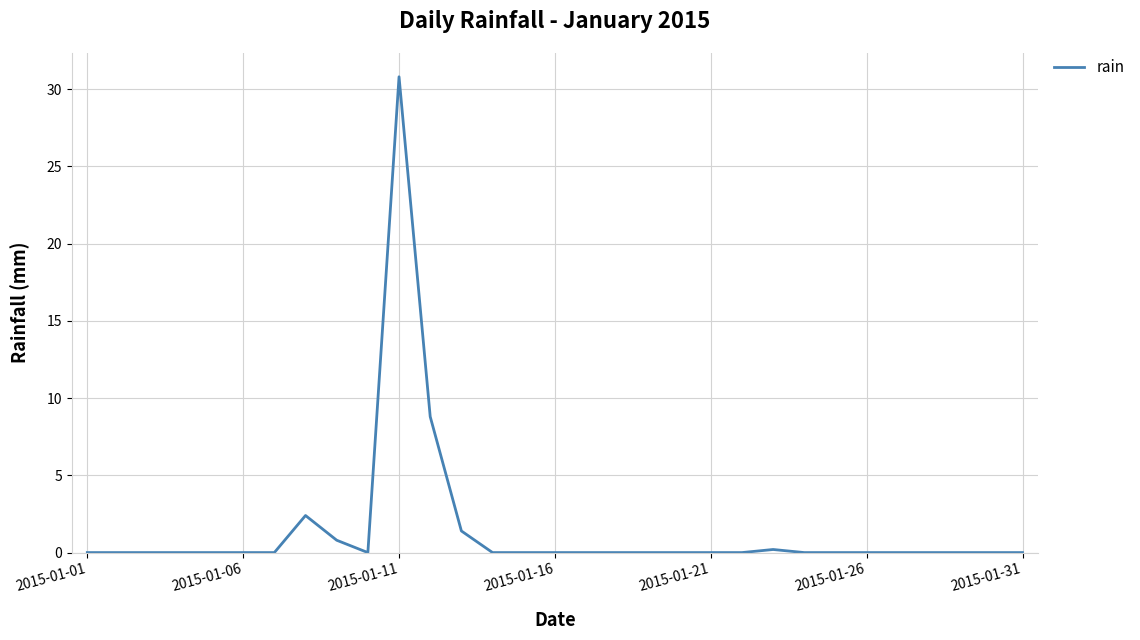

What is the maximum value shown in the chart?

30.8